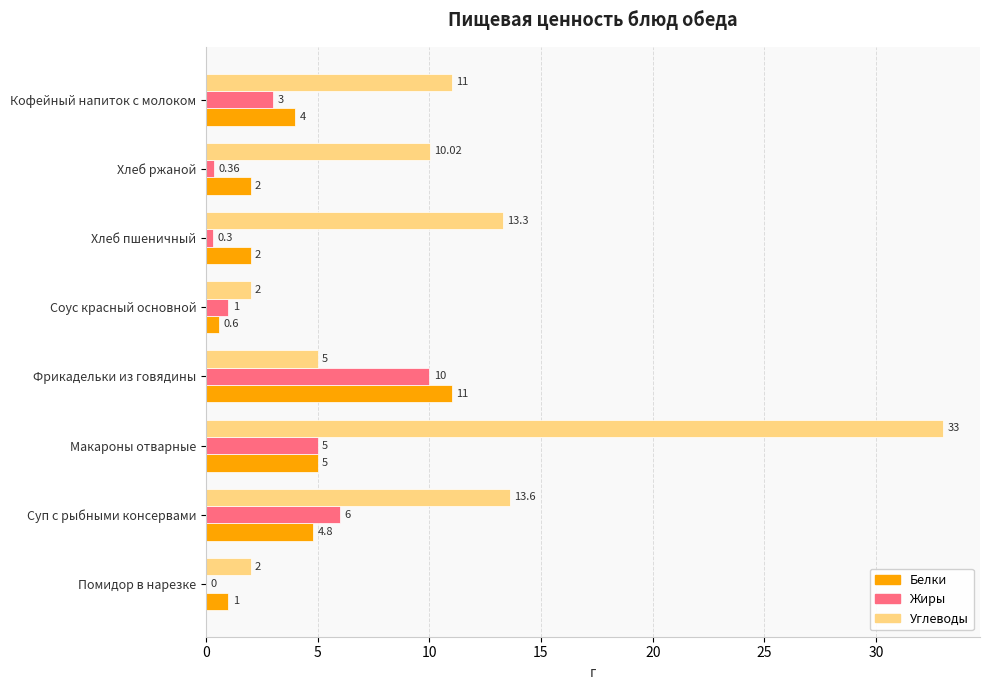

Count the number of data series in this chart.

3